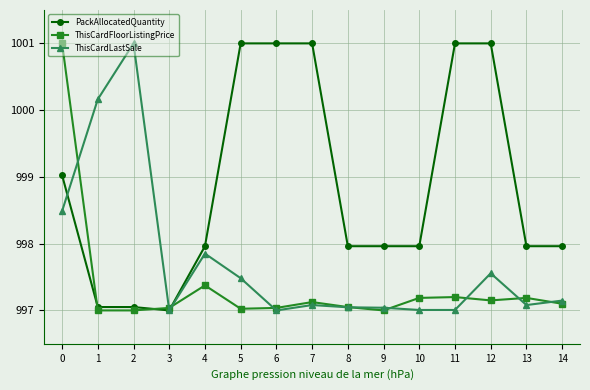

The value of PackAllocatedQuantity at 13 is 1558.0. True or false?

False